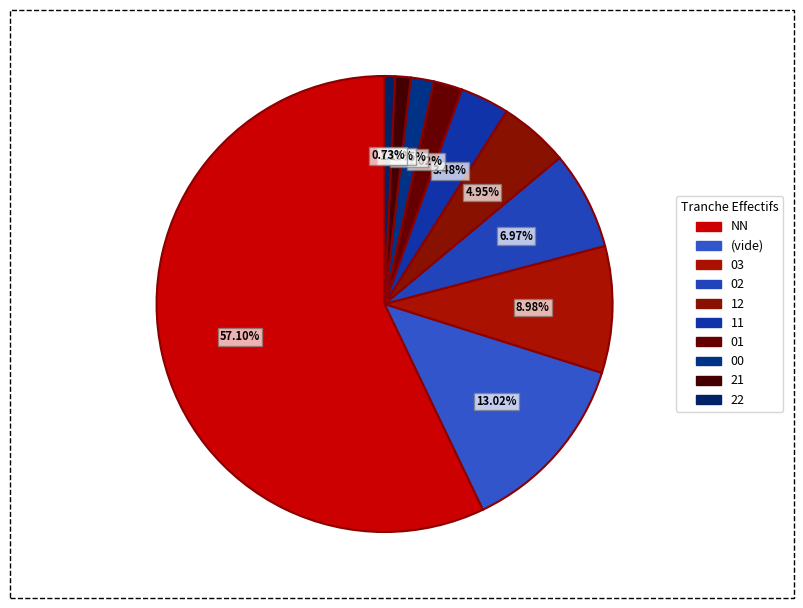

How many slices are in this pie chart?

10